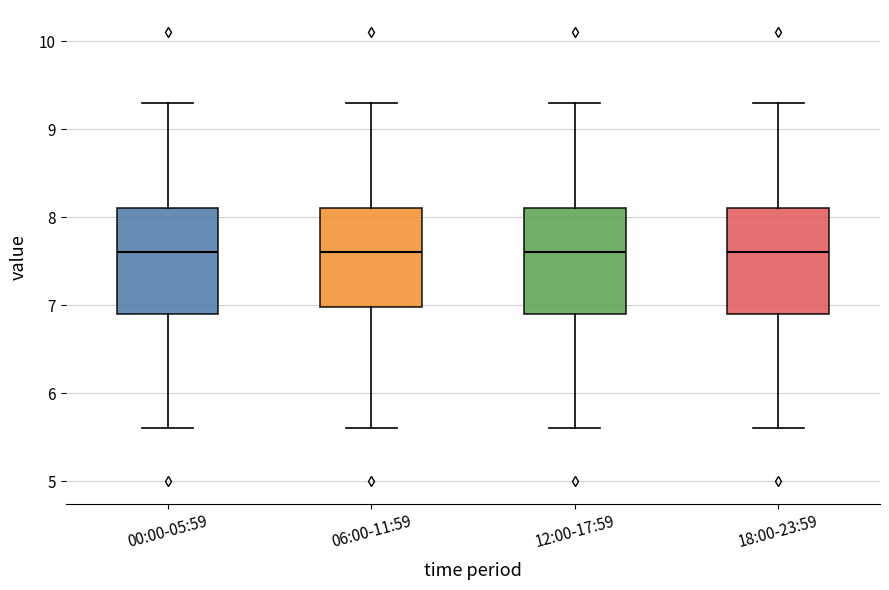

Reading left to right, read every box against the y-axis: the position of its median line, the range the box covers, and the ends of its whiskers. The values are not printed on the chart, so give them approximately, as read against the axis.

00:00-05:59: median 7.6, box 6.9 to 8.1, whiskers 5.6 to 9.3
06:00-11:59: median 7.6, box 7.0 to 8.1, whiskers 5.6 to 9.3
12:00-17:59: median 7.6, box 6.9 to 8.1, whiskers 5.6 to 9.3
18:00-23:59: median 7.6, box 6.9 to 8.1, whiskers 5.6 to 9.3